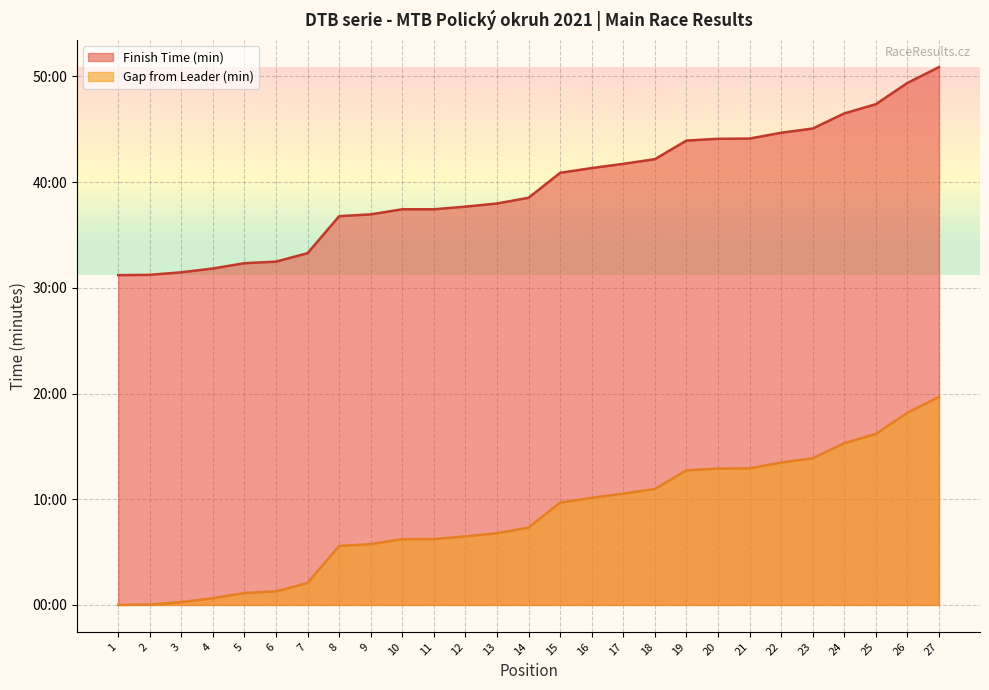

How many data points in Finish Time (min) are less than 38?

13